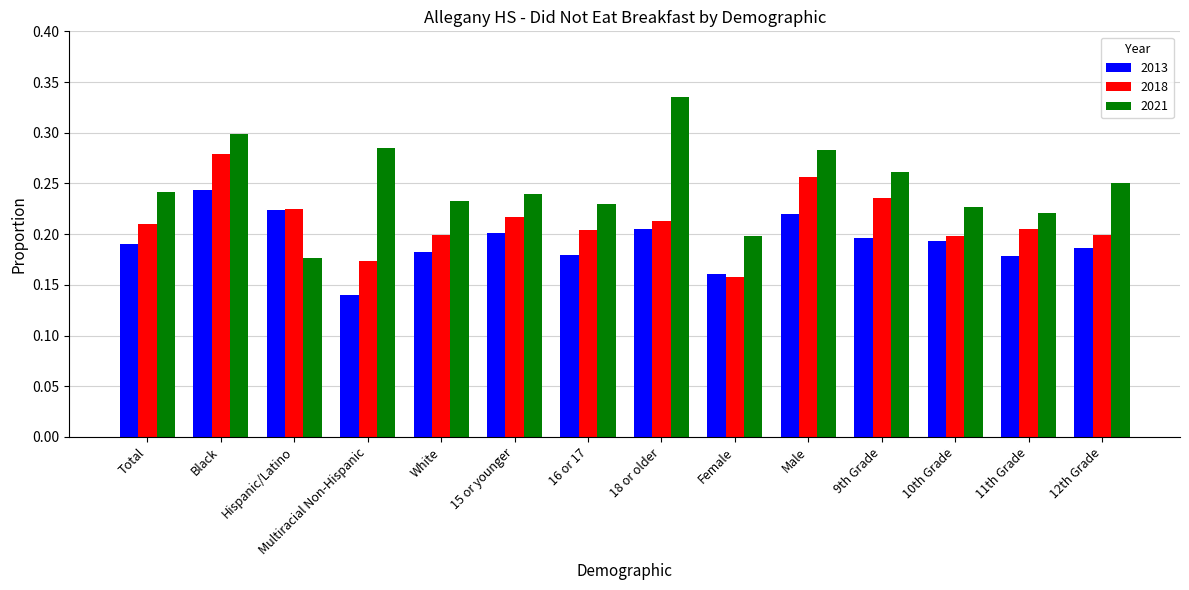

Where is 2021 nearest to the value 0?

Hispanic/Latino